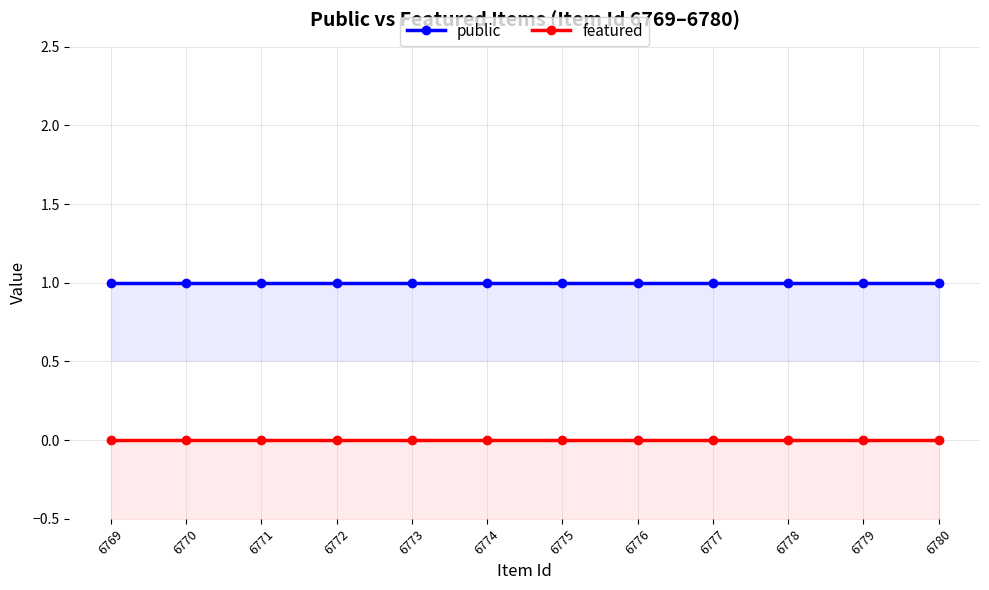

Is this an area chart (filled region under the line)?

No